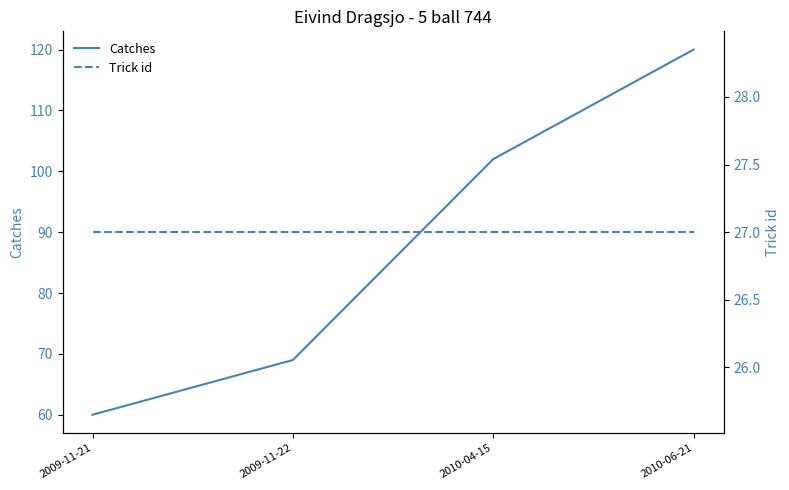

What is the difference between the maximum and minimum values in the Catches series?

60